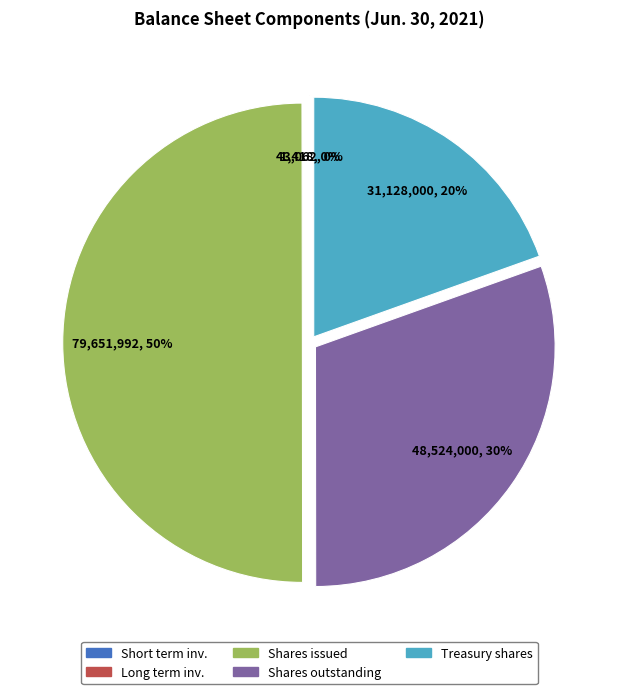

To the nearest percent, what is the average slice percentage?

20%